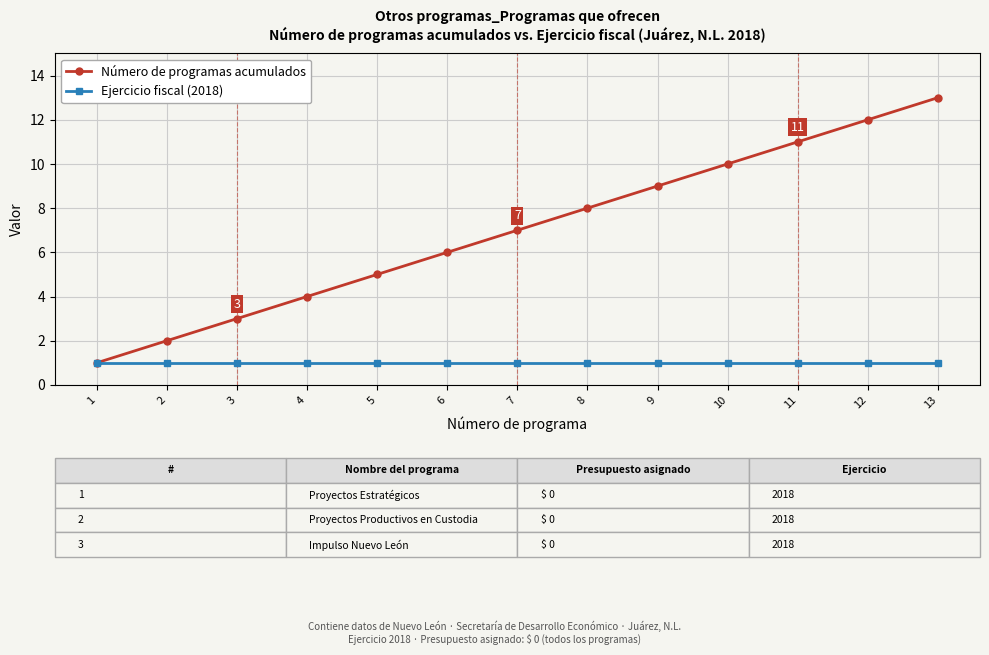

Reading left to right, transcribe all the data shown in this chart.

Número de programas acumulados: 1=1	2=2	3=3	4=4	5=5	6=6	7=7	8=8	9=9	10=10	11=11	12=12	13=13
Ejercicio fiscal (2018): 1=1	2=1	3=1	4=1	5=1	6=1	7=1	8=1	9=1	10=1	11=1	12=1	13=1